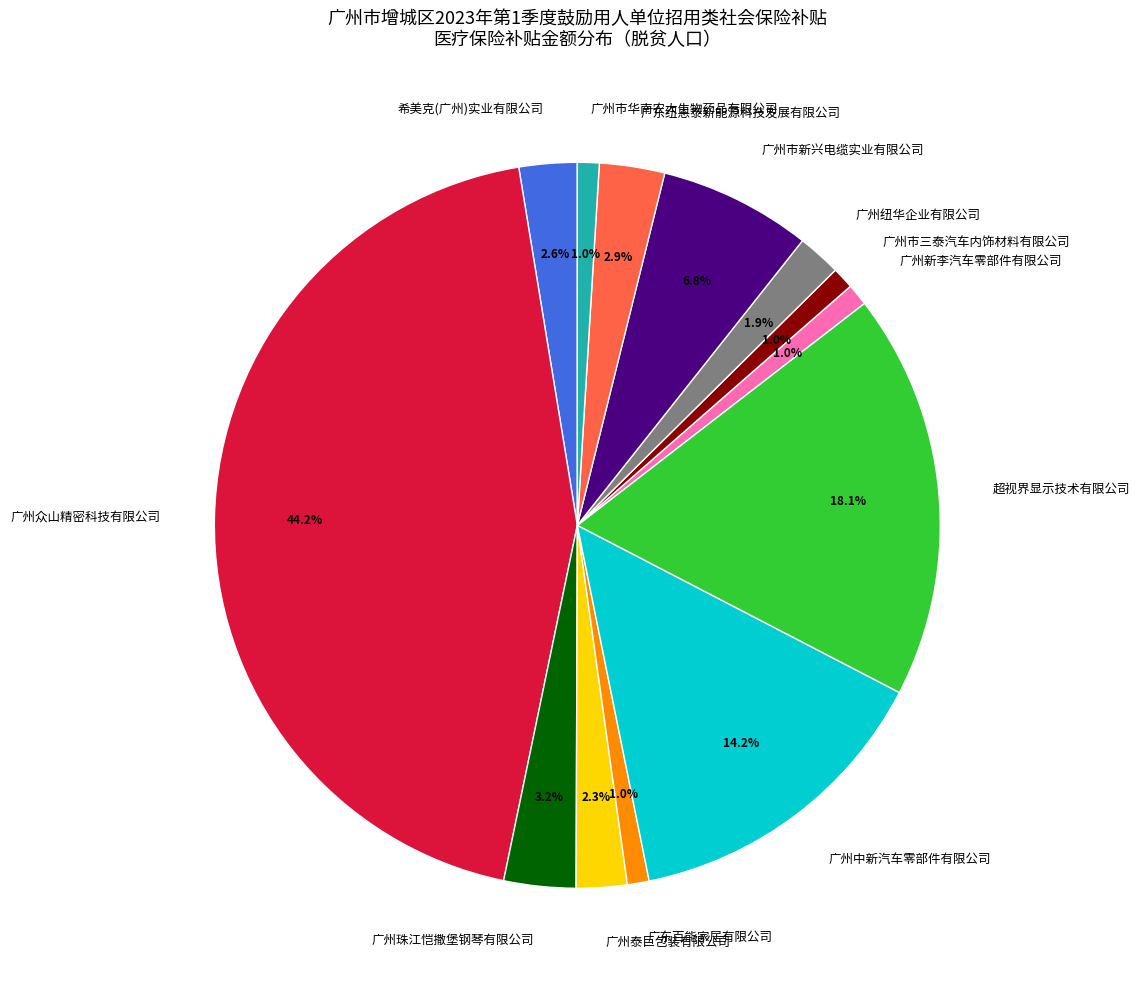

How many segments does this pie chart have?

13